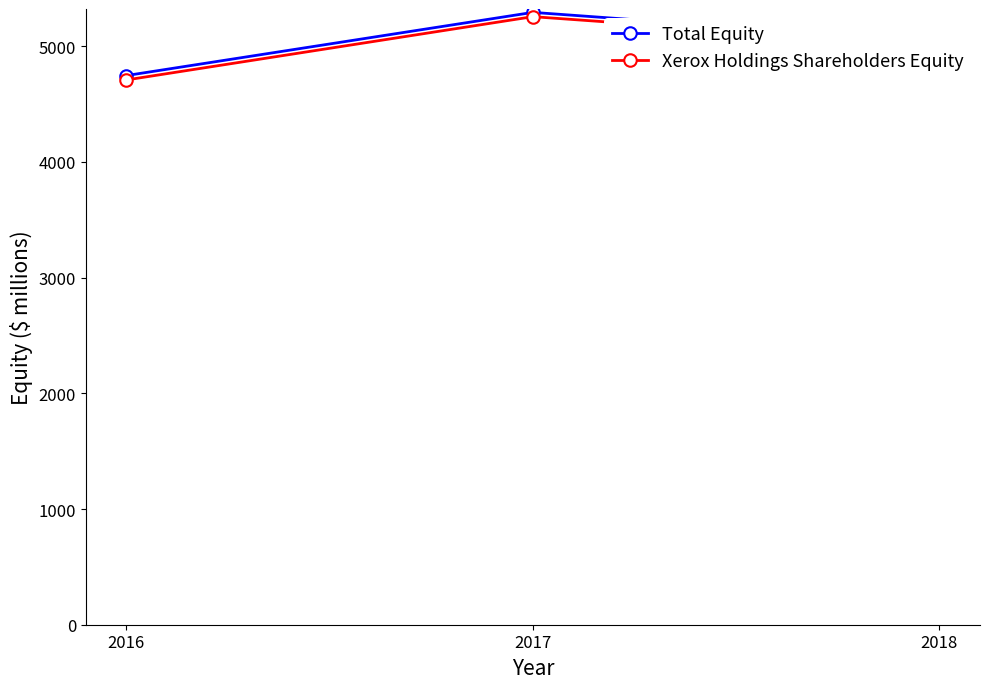

Count the Xerox Holdings Shareholders Equity values in the range 4709 to 5256.

3